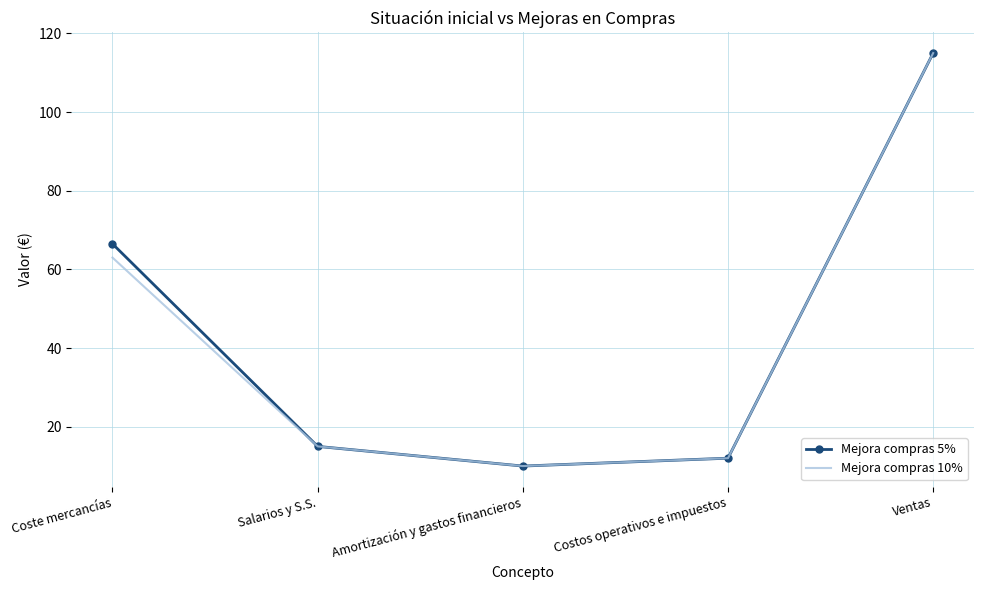

What is the sum of the Mejora compras 10% values at Amortización y gastos financieros and Salarios y S.S.?

25.0